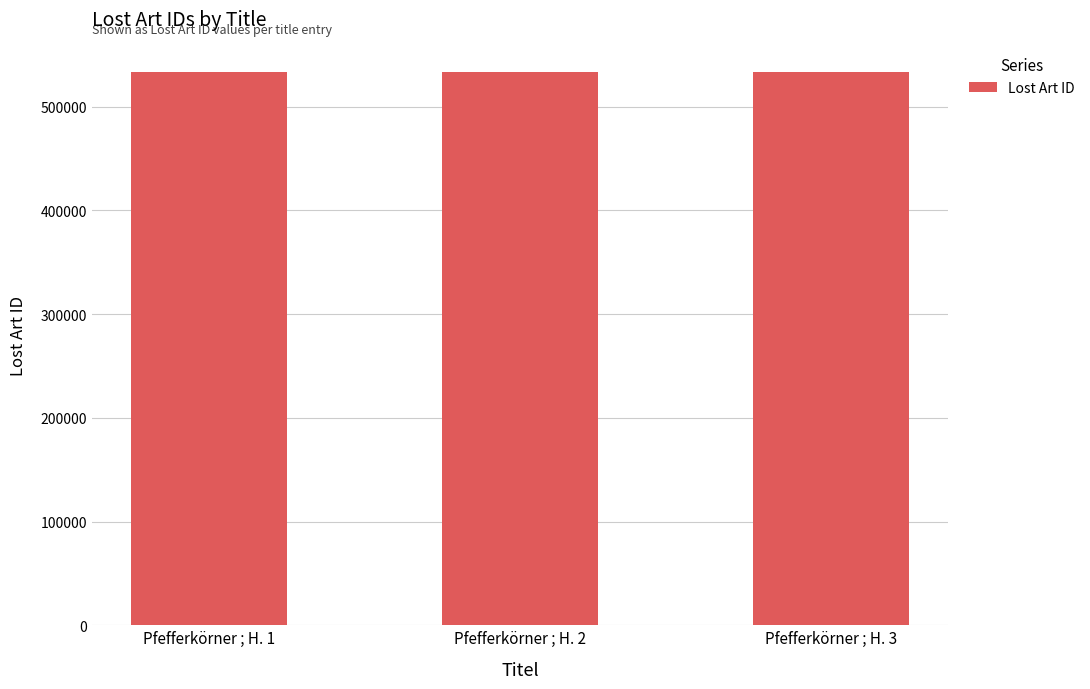

What is the change in value from Pfefferkörner ; H. 2 to Pfefferkörner ; H. 3?

+1